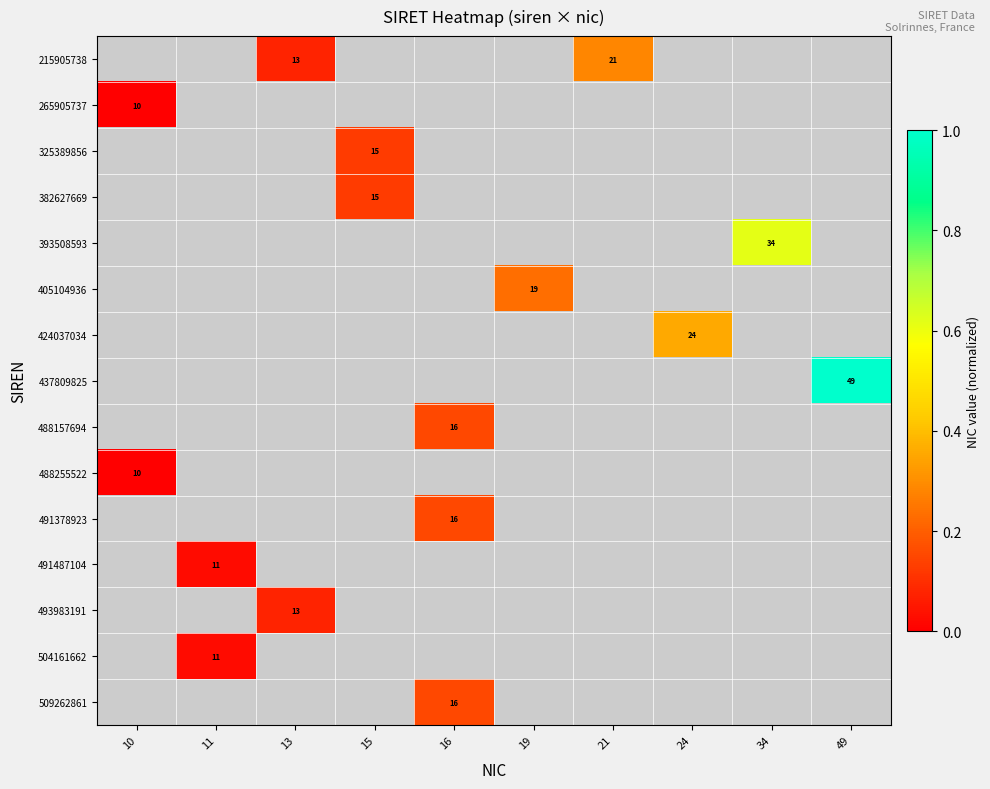

At 15, list the series in order from largest to smallest.

215905738, 265905737, 325389856, 382627669, 393508593, 405104936, 424037034, 437809825, 488157694, 488255522, 491378923, 491487104, 493983191, 504161662, 509262861